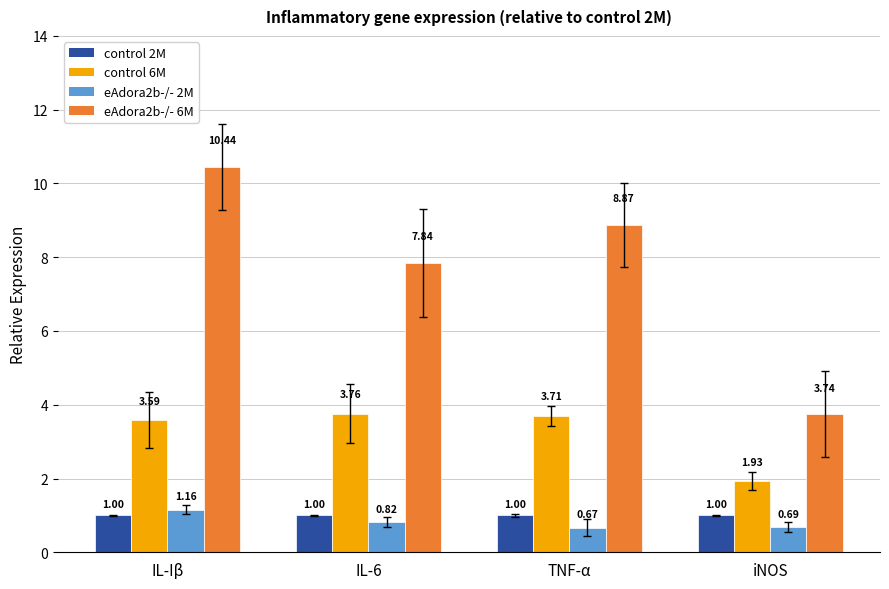

Is it true that control 2M equals 1.0 at TNF-α?

True